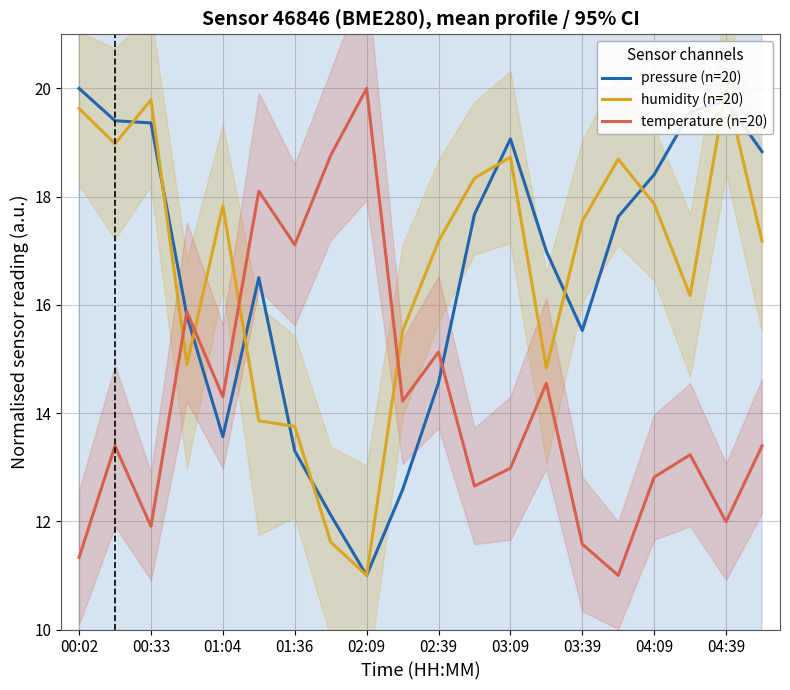

True or false: humidity (n=20) has more than 0 points higher than both neighbors.

True